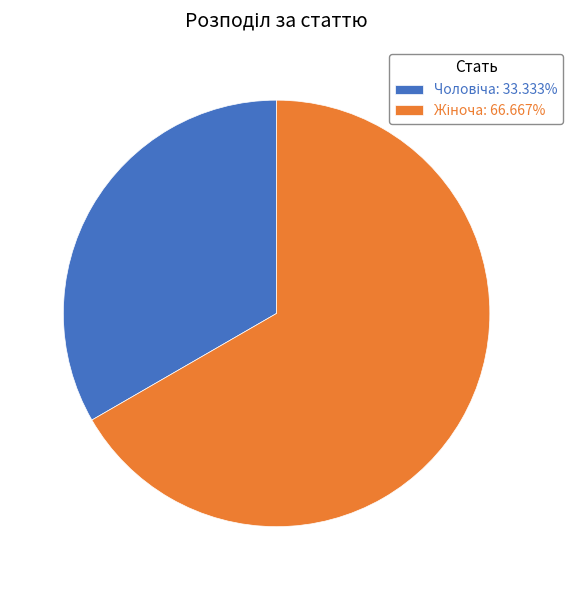

Is there any slice that represents more than half of the pie?

Yes